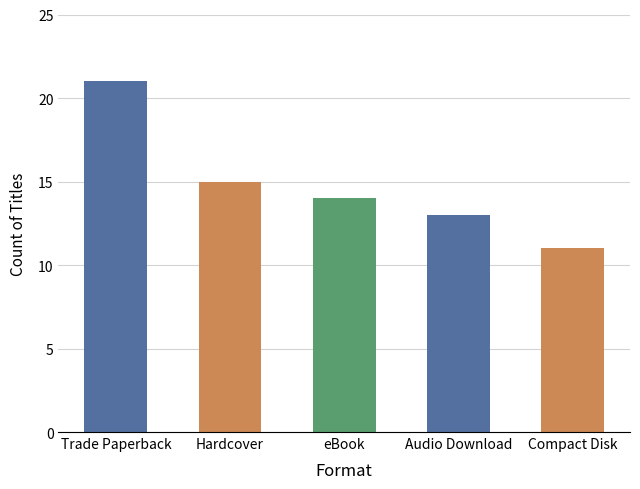

List the labels in order of value, largest first.

Trade Paperback, Hardcover, eBook, Audio Download, Compact Disk